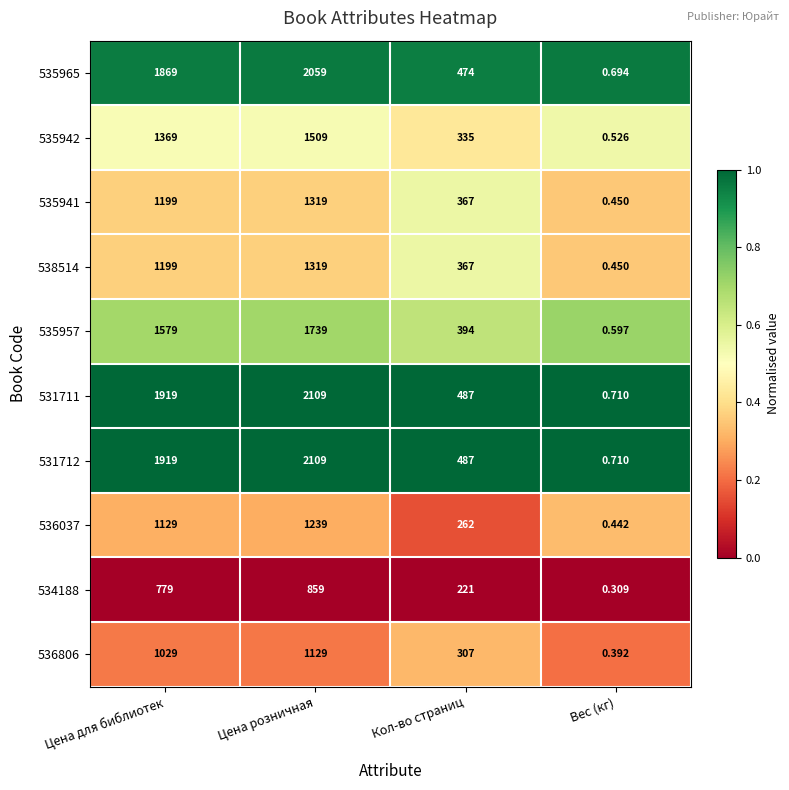

At which category is the sum across all series the highest?

Цена розничная